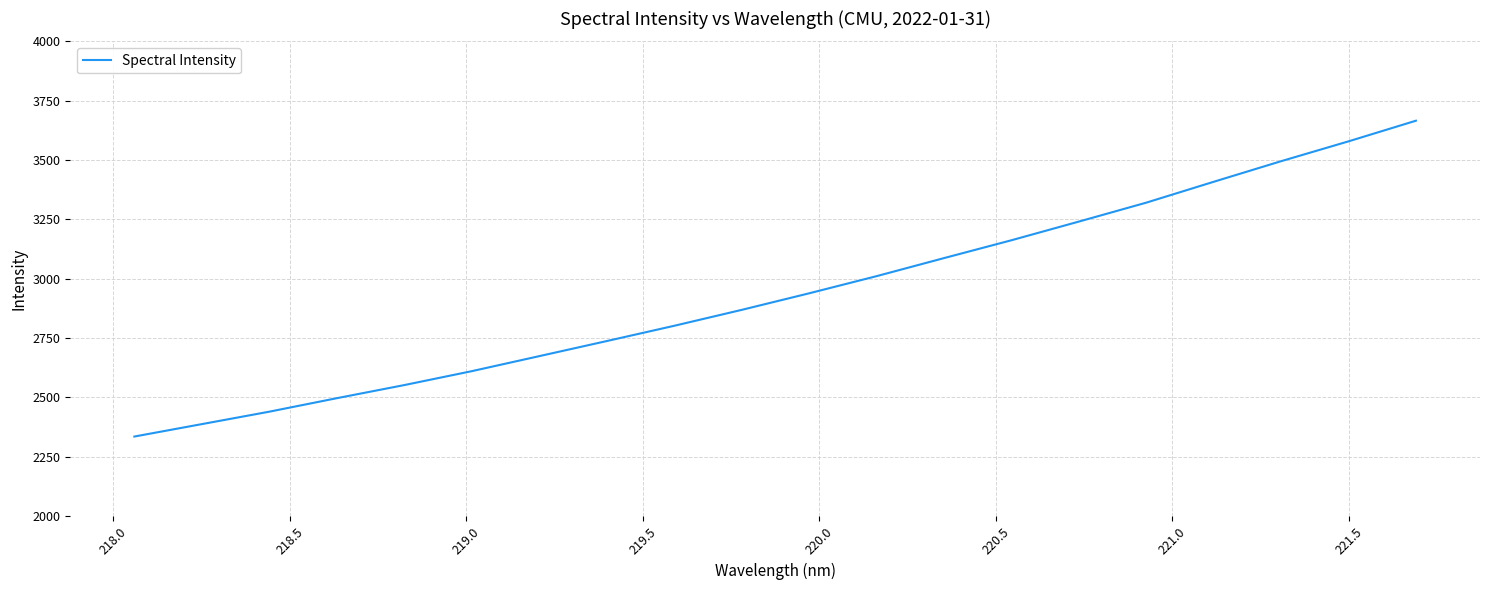

Does the chart display data point markers on the line(s)?

No